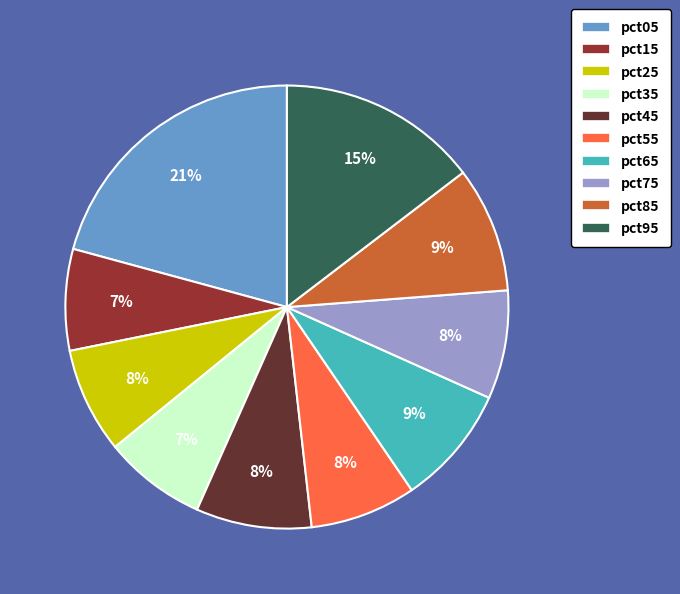

Is it true that pct25 is 8% of the pie?

True